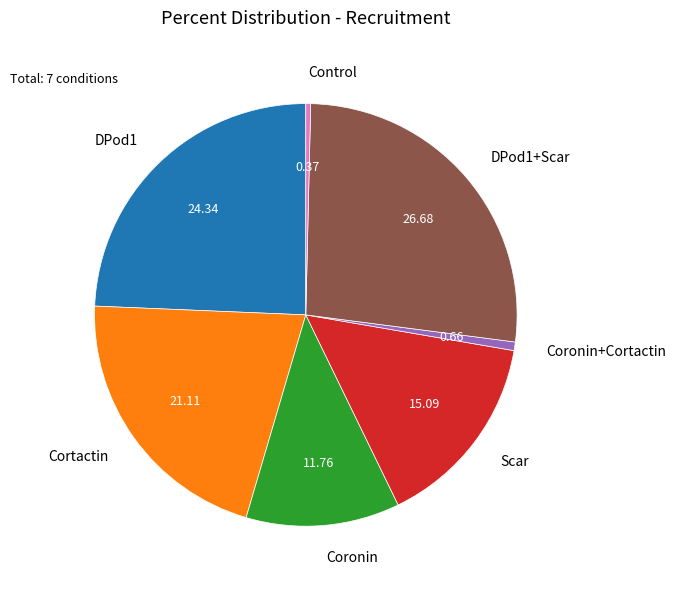

True or false: DPod1+Scar accounts for 27% of the total.

True